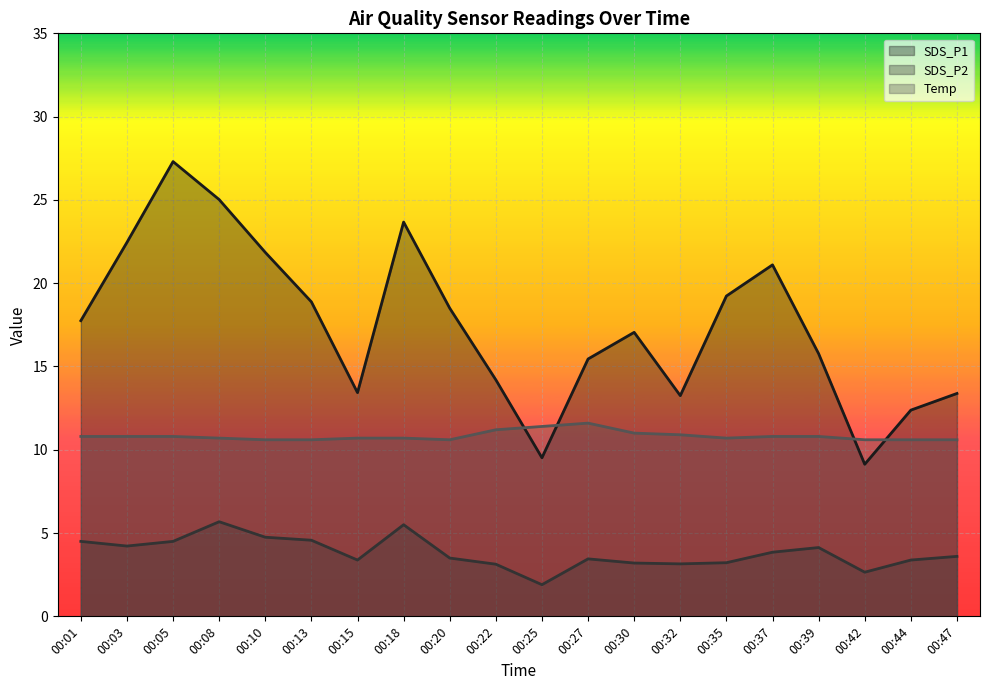

Reading right to left, extract all data points from this chart.

SDS_P1: 13.4	12.4	9.1	15.8	21.1	19.2	13.2	17.1	15.4	9.5	14.2	18.5	23.7	13.4	18.9	21.9	25.0	27.3	22.4	17.8
SDS_P2: 3.6	3.4	2.6	4.1	3.9	3.2	3.1	3.2	3.5	1.9	3.1	3.5	5.5	3.4	4.6	4.8	5.7	4.5	4.2	4.5
Temp: 10.6	10.6	10.6	10.8	10.8	10.7	10.9	11.0	11.6	11.4	11.2	10.6	10.7	10.7	10.6	10.6	10.7	10.8	10.8	10.8